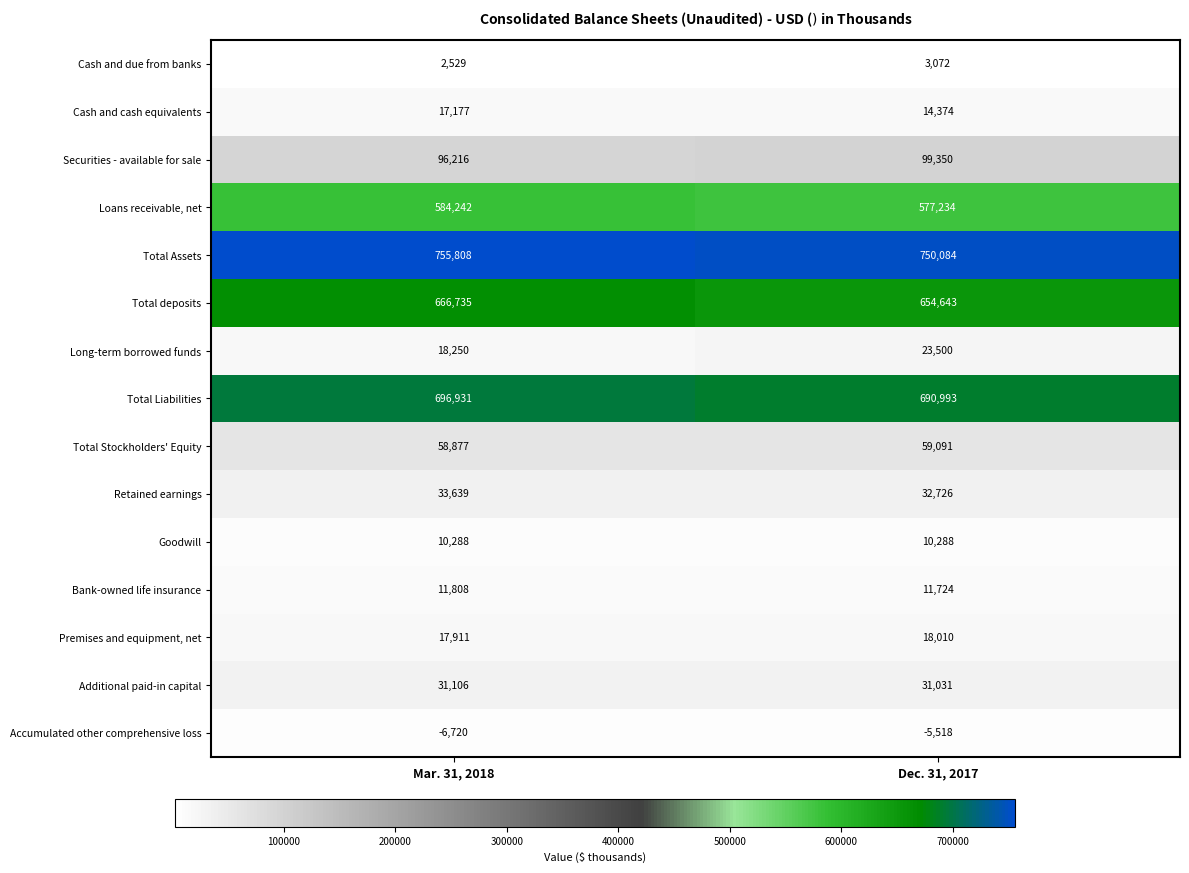

Reading right to left, extract all data points from this chart.

Cash and due from banks: 3072	2529
Cash and cash equivalents: 14374	17177
Securities - available for sale: 99350	96216
Loans receivable, net: 577234	584242
Total Assets: 750084	755808
Total deposits: 654643	666735
Long-term borrowed funds: 23500	18250
Total Liabilities: 690993	696931
Total Stockholders' Equity: 59091	58877
Retained earnings: 32726	33639
Goodwill: 10288	10288
Bank-owned life insurance: 11724	11808
Premises and equipment, net: 18010	17911
Additional paid-in capital: 31031	31106
Accumulated other comprehensive loss: -5518	-6720